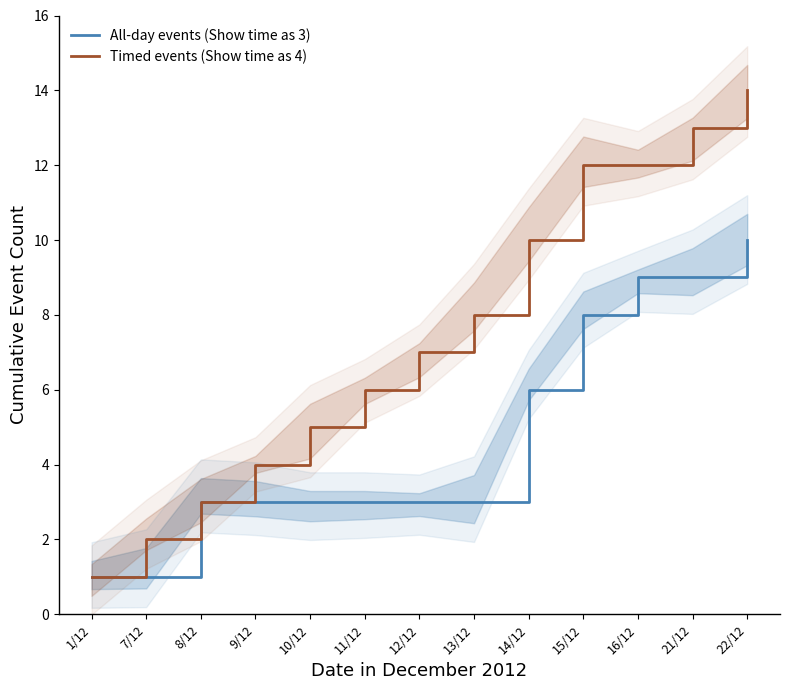

True or false: All-day events (Show time as 3) has a value of 2 at 12/12.

False